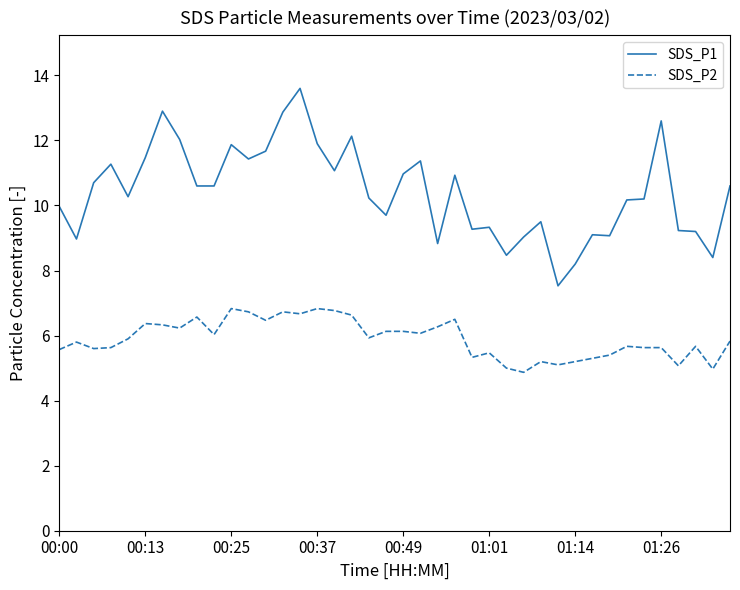

What is the difference between the maximum and minimum values in the SDS_P1 series?

6.1